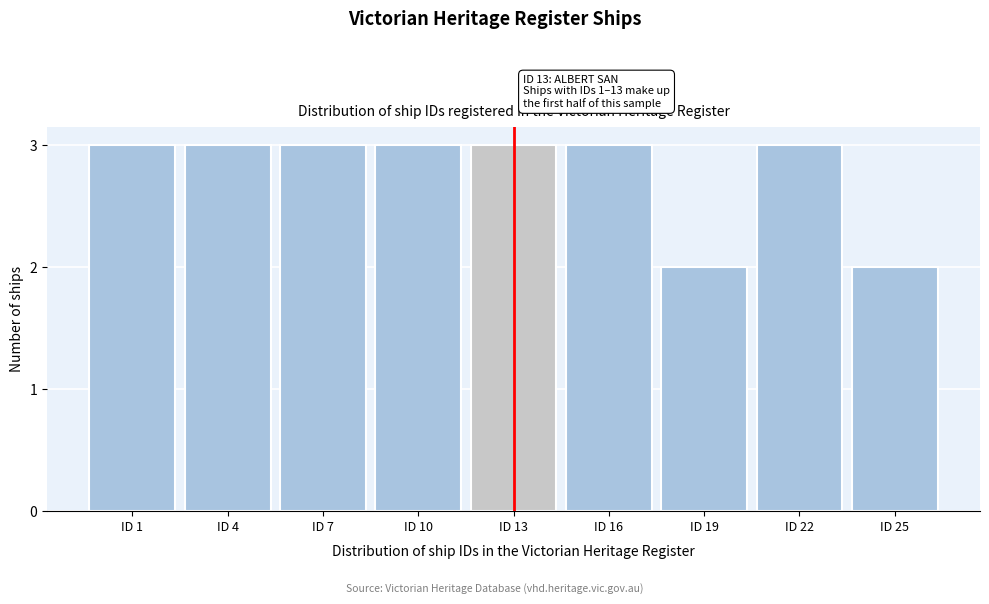

Reading left to right, transcribe all the data shown in this chart.

ID 1=3	ID 4=3	ID 7=3	ID 10=3	ID 13=3	ID 16=3	ID 19=2	ID 22=3	ID 25=2